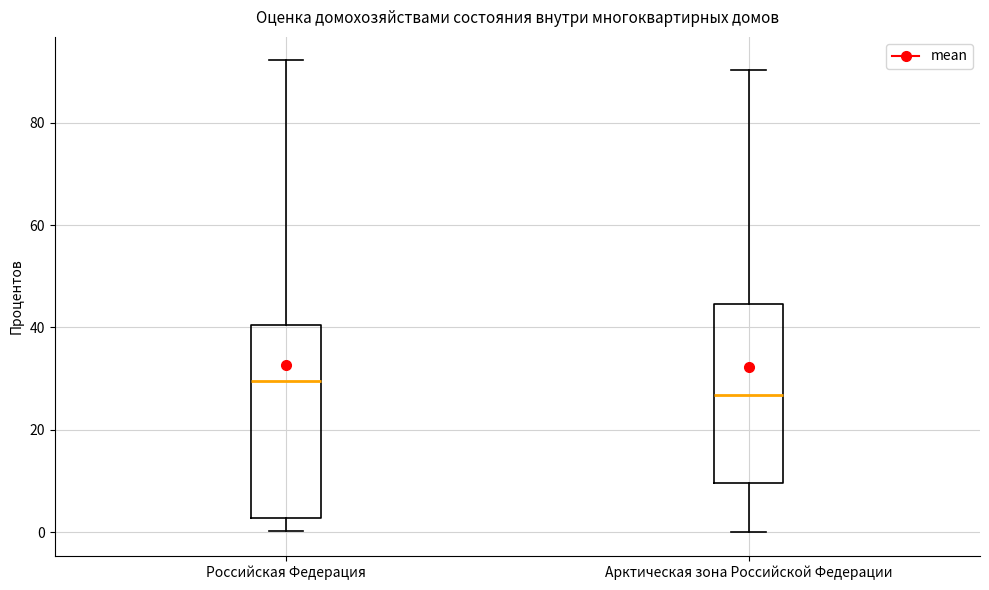

Reading left to right, read every box against the y-axis: the position of its median line, the range the box covers, and the ends of its whiskers. The values are not printed on the chart, so give them approximately, as read against the axis.

Российская Федерация: median 30, box 2 to 40, whiskers 0 to 92
Арктическая зона Российской Федерации: median 26, box 10 to 44, whiskers 0 to 90